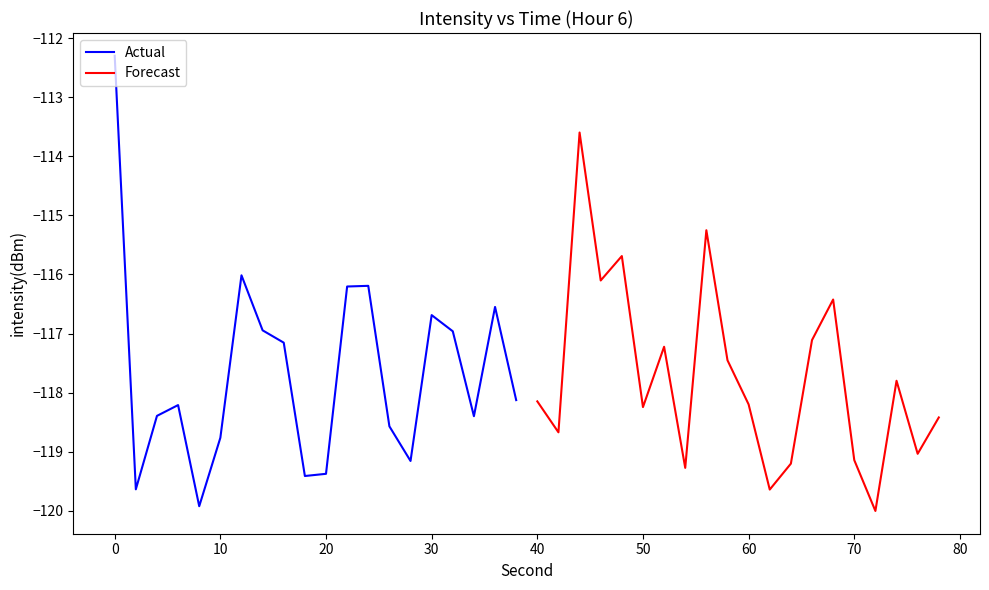

The value of Actual at 10 is -195.7. True or false?

False